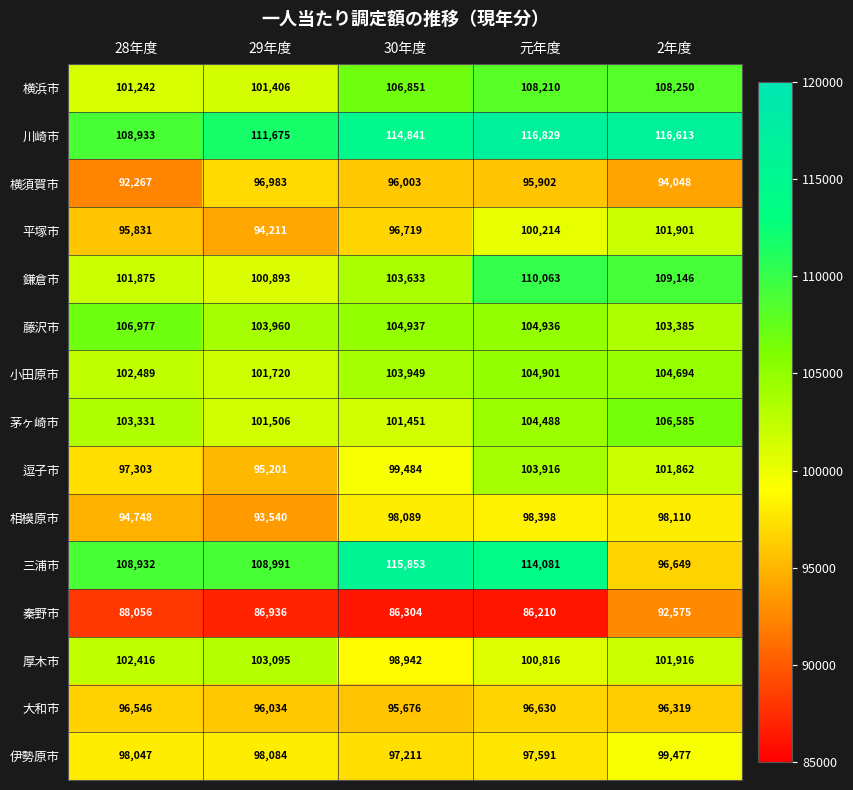

What is the spread (max minus min) of values at 2年度?

24038